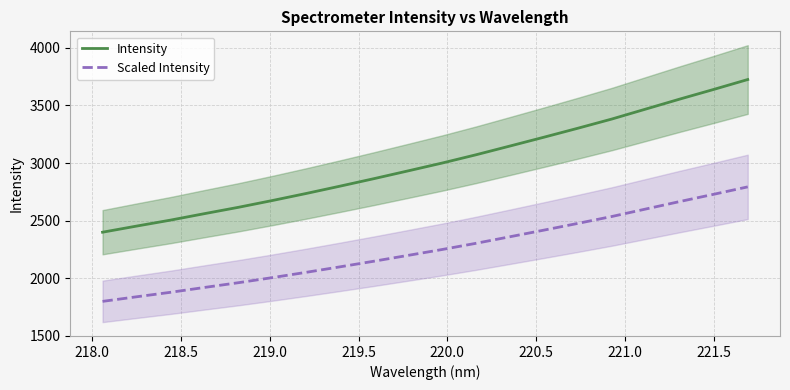

What is the value of the Intensity point at the 13th from the left?

3147.8